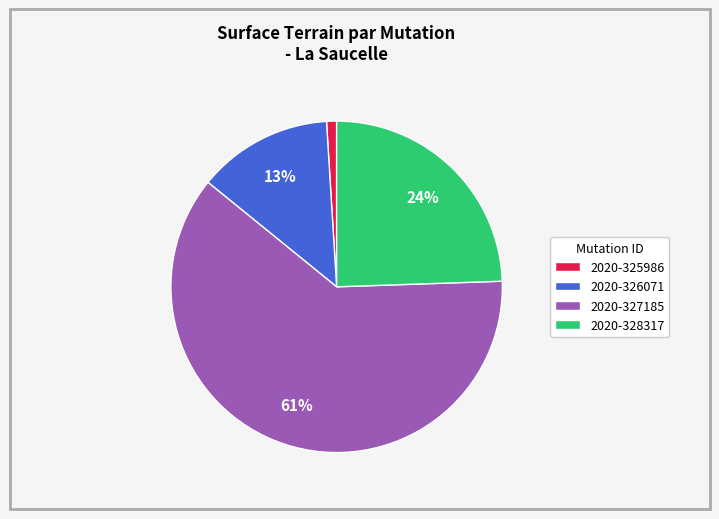

Is the sum of 2020-327185 and 2020-325986 greater than half?

Yes